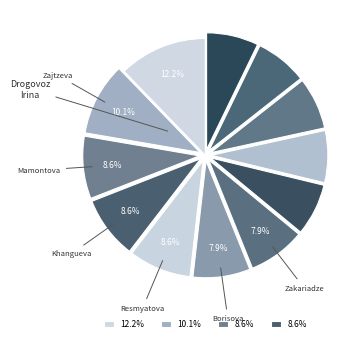

How many segments does this pie chart have?

12